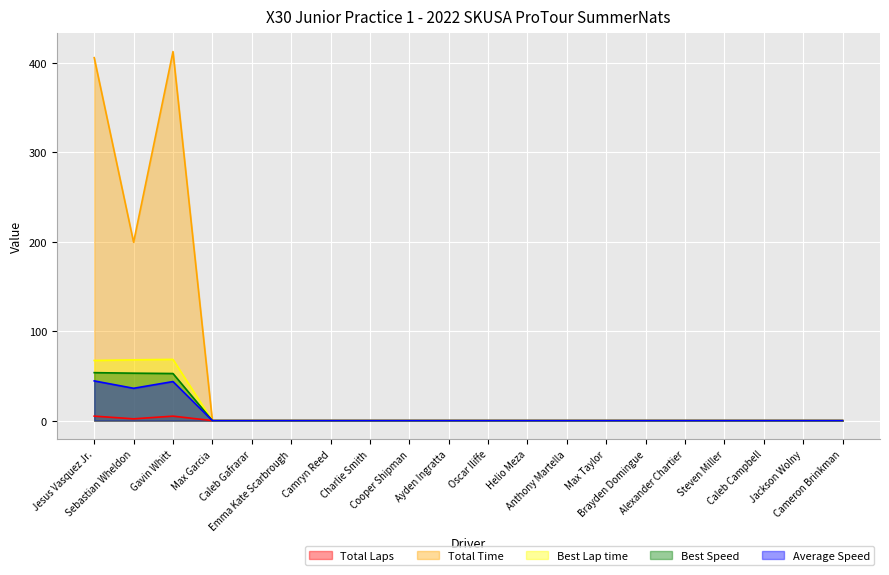

What is the difference between the second highest and minimum values in the Total Laps series?

5.0